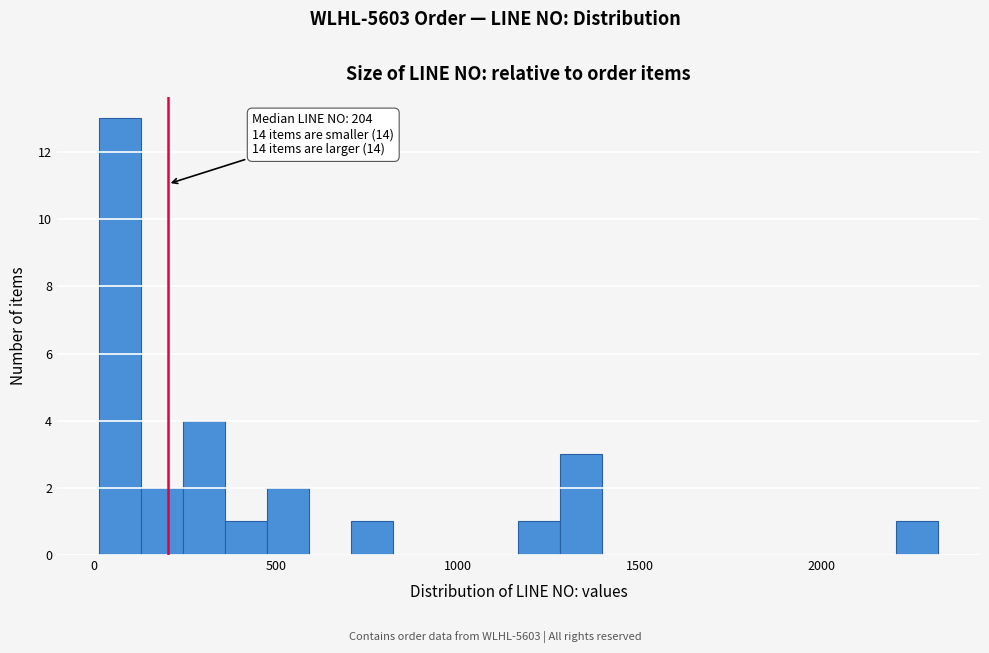

Read against the x-axis, roughly where is the centre of the tallest bar?

50